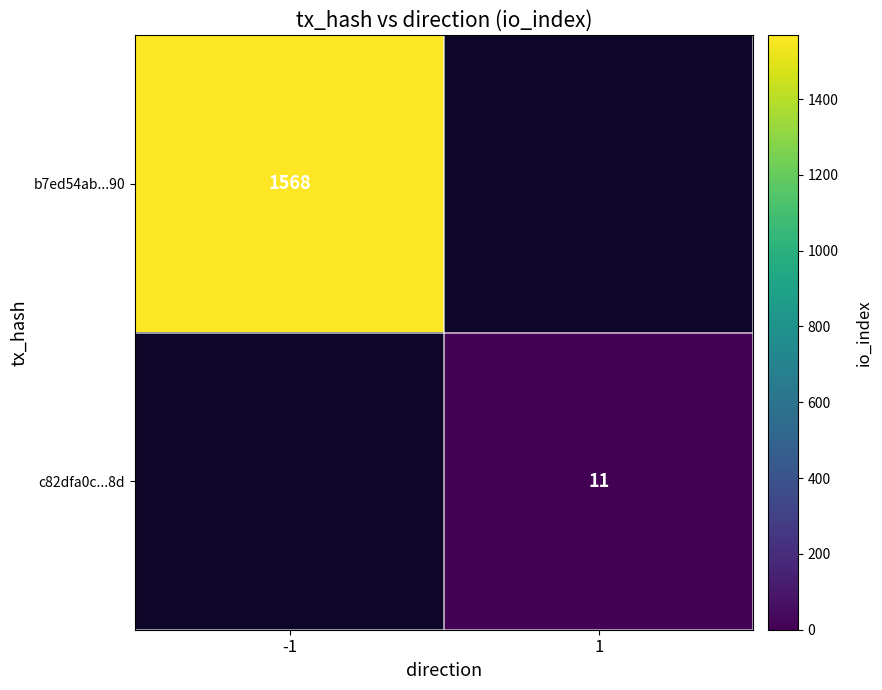

Which category has the lowest value across all series?

1